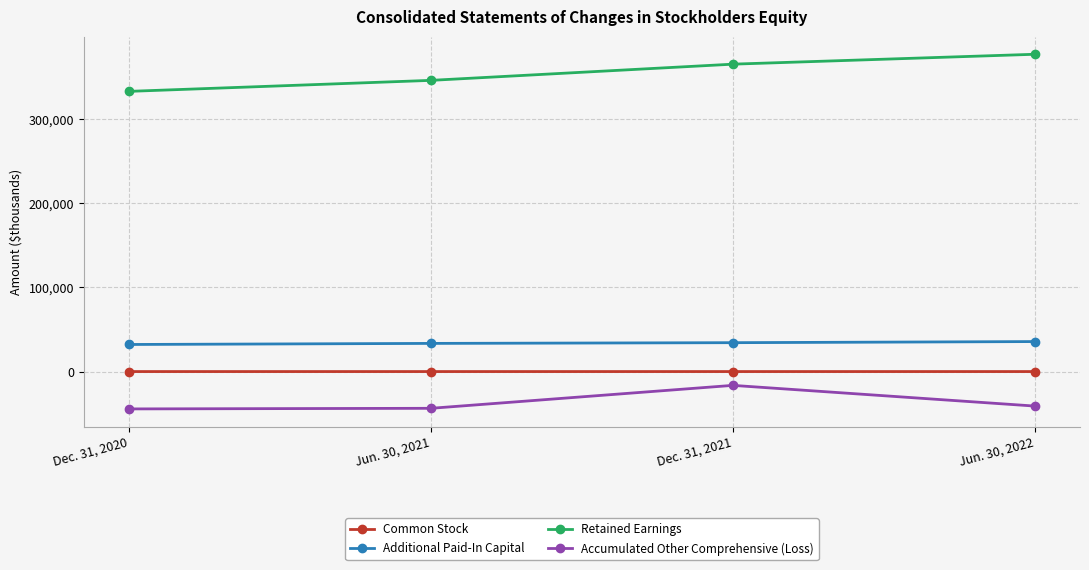

What is the difference between the Retained Earnings values at Dec. 31, 2021 and Dec. 31, 2020?

32260